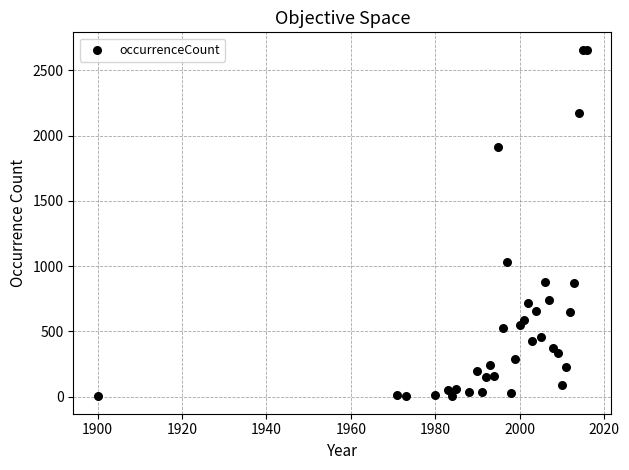

What Y value in the scatter plot is closest to 1330?

1034